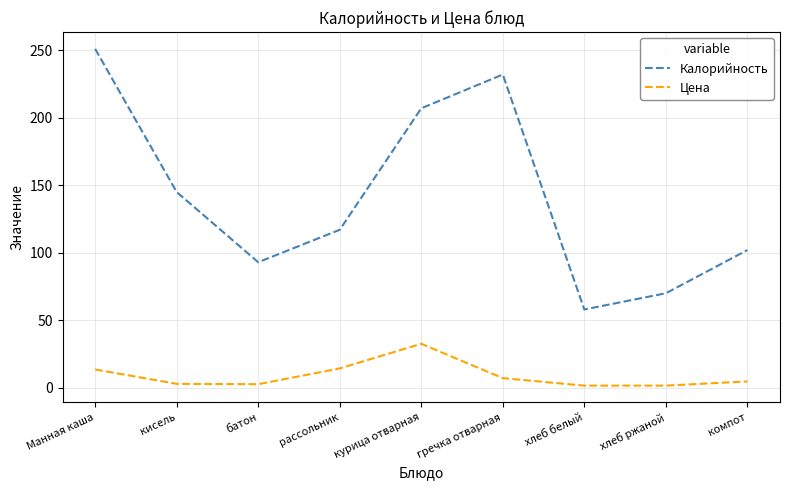

What is the spread (max minus min) of values at хлеб ржаной?

68.4